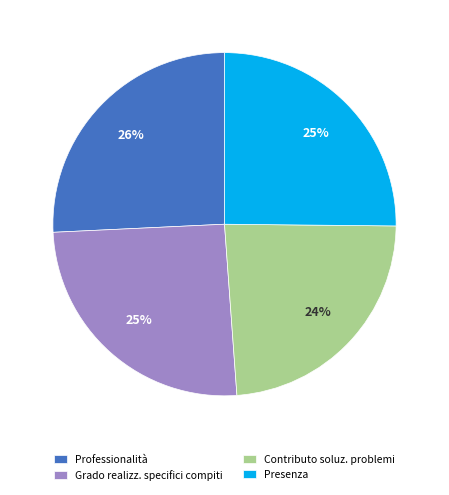

How many segments does this pie chart have?

4